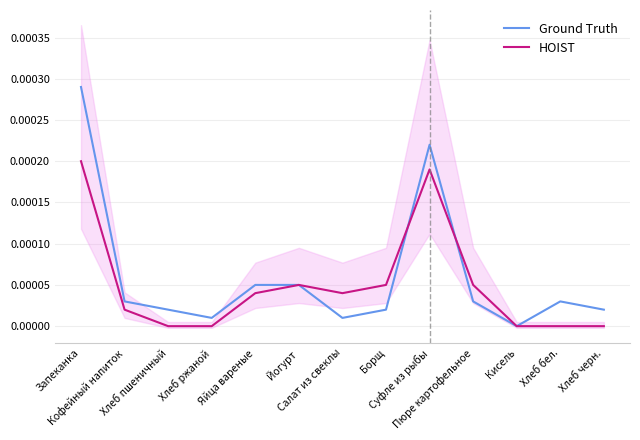

What position from the right is Кисель?

3